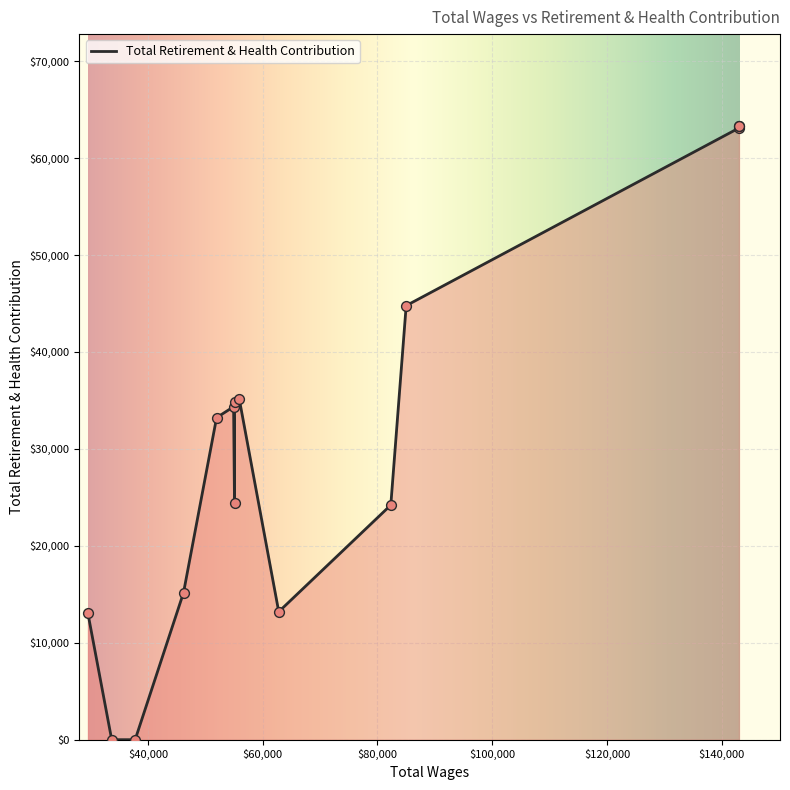

What is the change in value from 143003.0 to 54920.0?

-28942